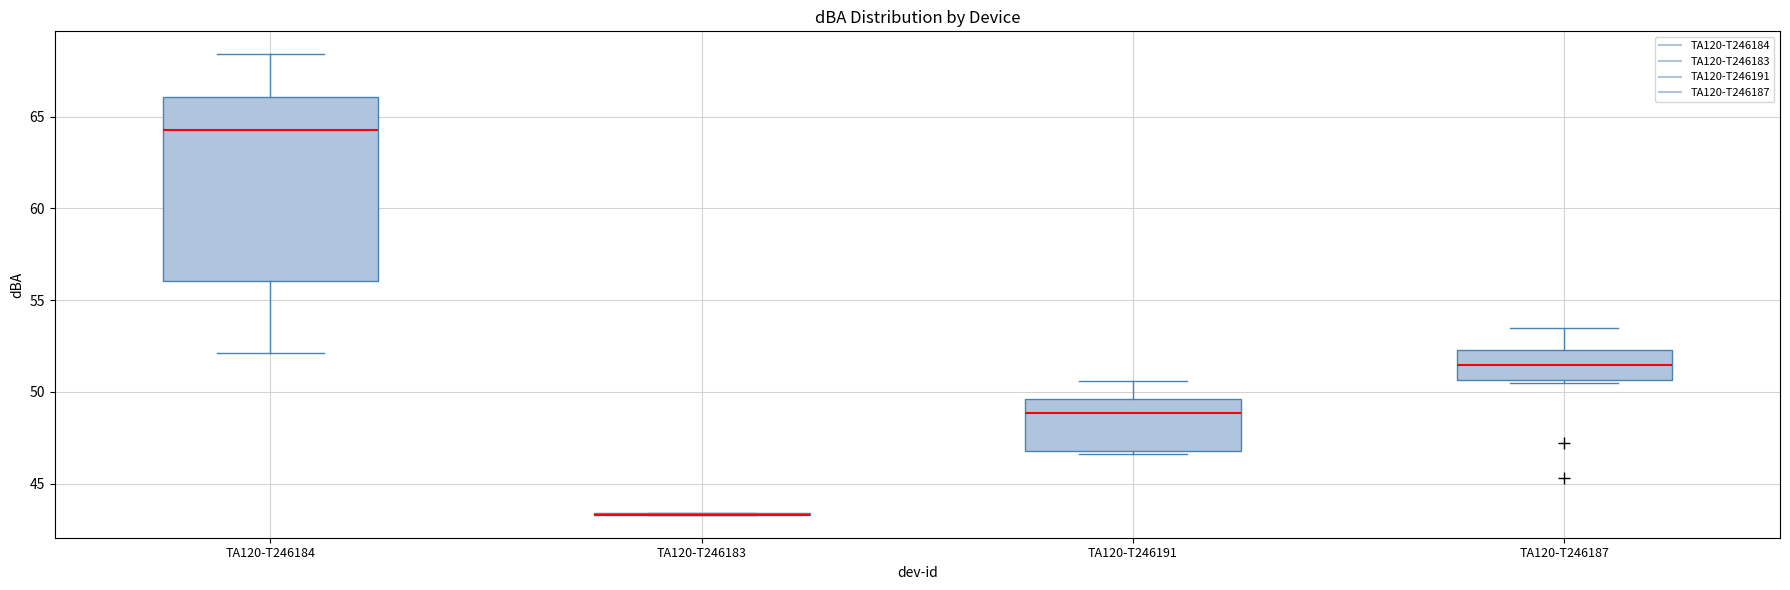

Reading left to right, read every box against the y-axis: the position of its median line, the range the box covers, and the ends of its whiskers. The values are not printed on the chart, so give them approximately, as read against the axis.

TA120-T246184: median 64.5, box 56.0 to 66.0, whiskers 52.0 to 68.5
TA120-T246183: box collapsed to a line at 43.5, whiskers 43.5 to 43.5
TA120-T246191: median 49.0, box 47.0 to 49.5, whiskers 46.5 to 50.5
TA120-T246187: median 51.5, box 50.5 to 52.5, whiskers 50.5 to 53.5